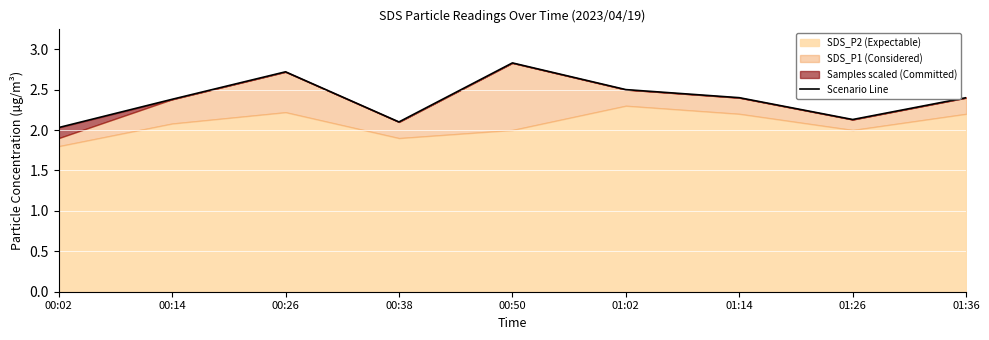

List the labels in order of value, largest first.

00:50, 00:26, 01:02, 01:14, 01:36, 00:14, 01:26, 00:38, 00:02